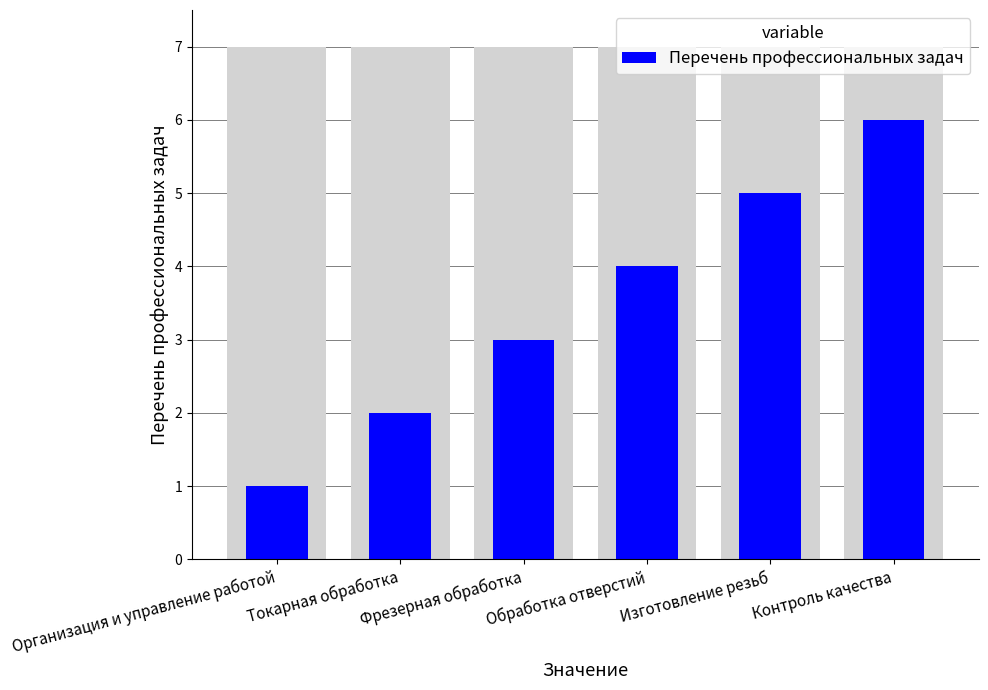

What is the difference between the second highest and second lowest values?

3